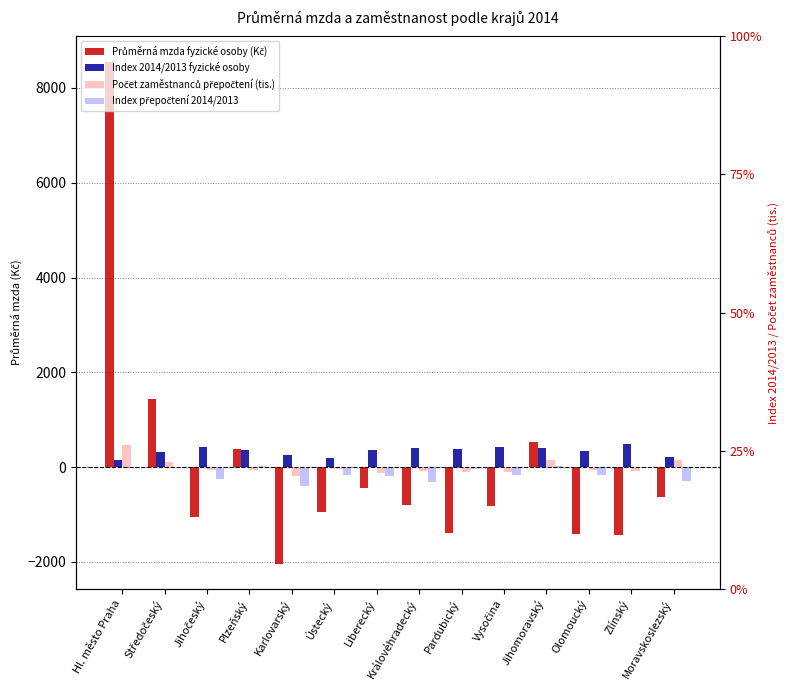

What is the difference between the maximum and second lowest values in the Index 2014/2013 fyzické osoby series?

280.0